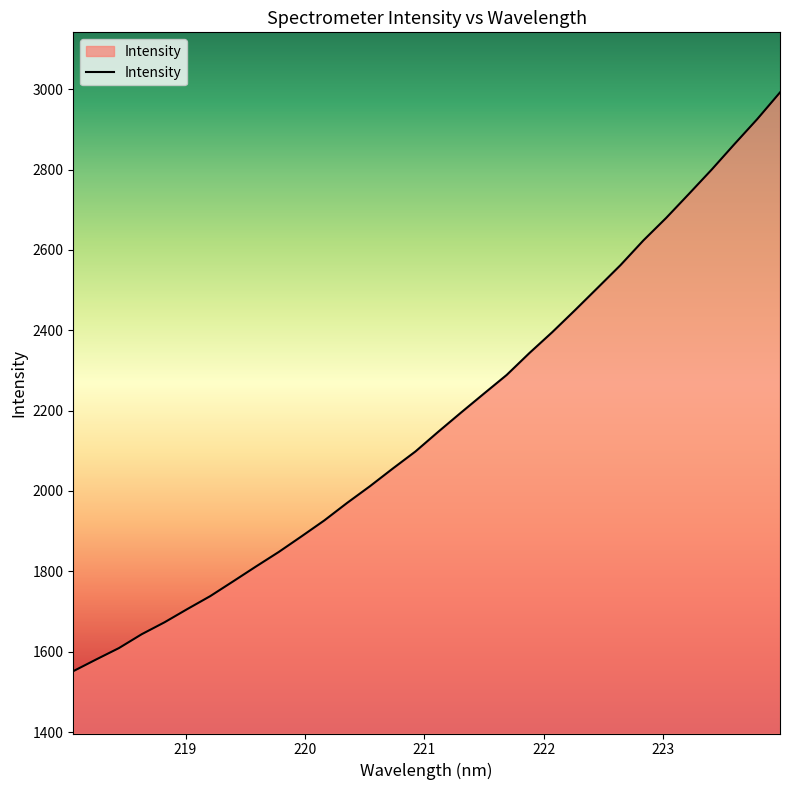

How many lines are shown in the chart?

1